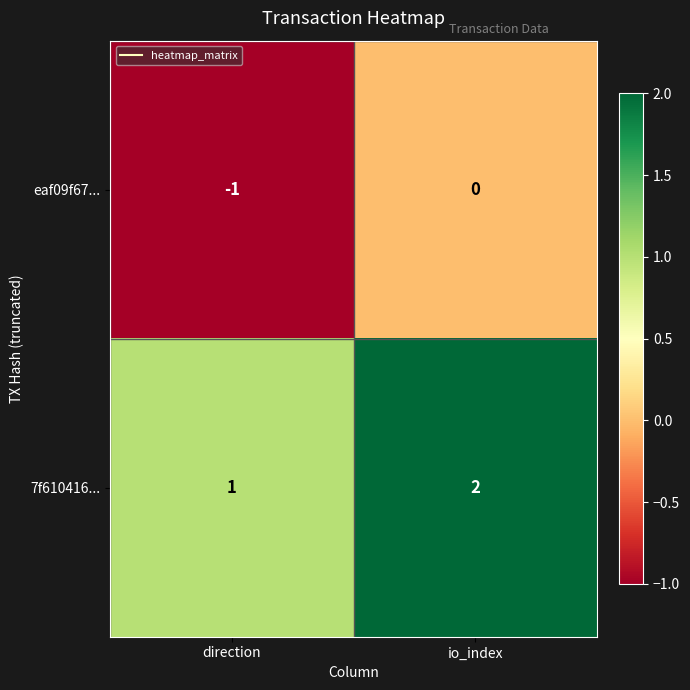

Rank the series by their average value, from highest to lowest.

7f610416..., eaf09f67...